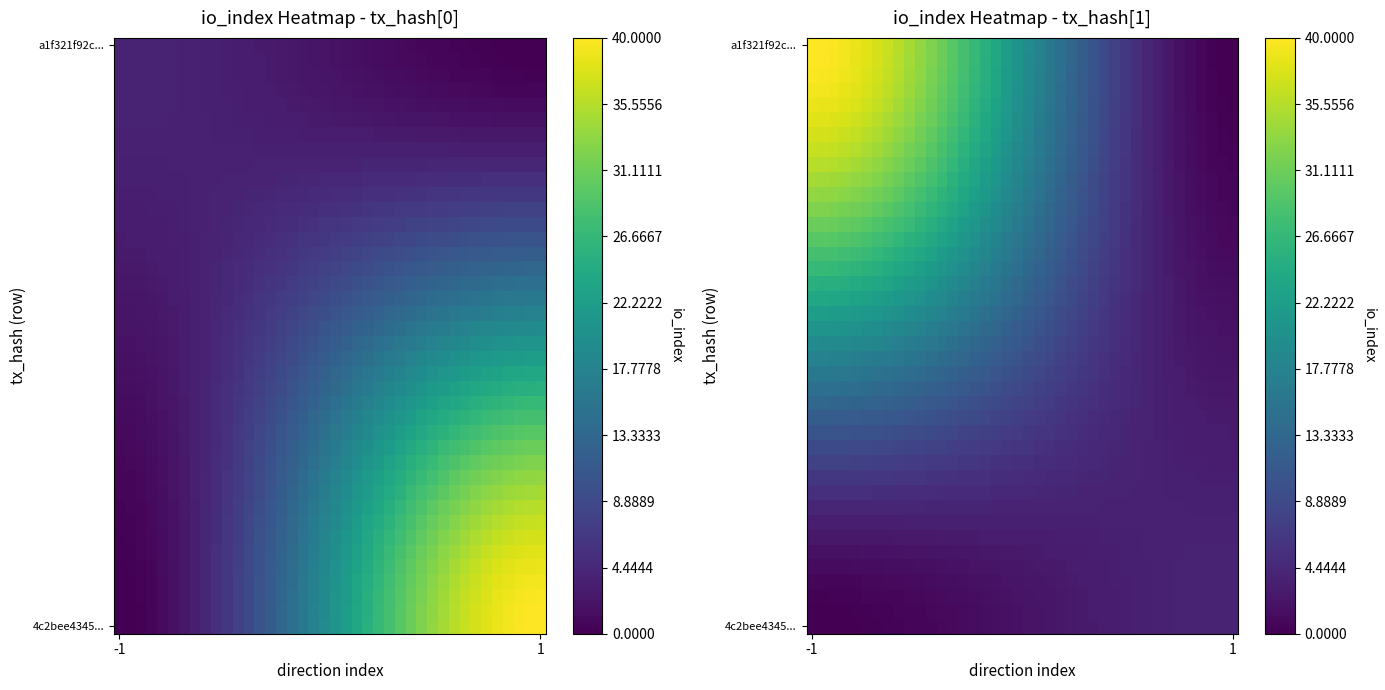

What is the spread (max minus min) of values at 14?

27.1